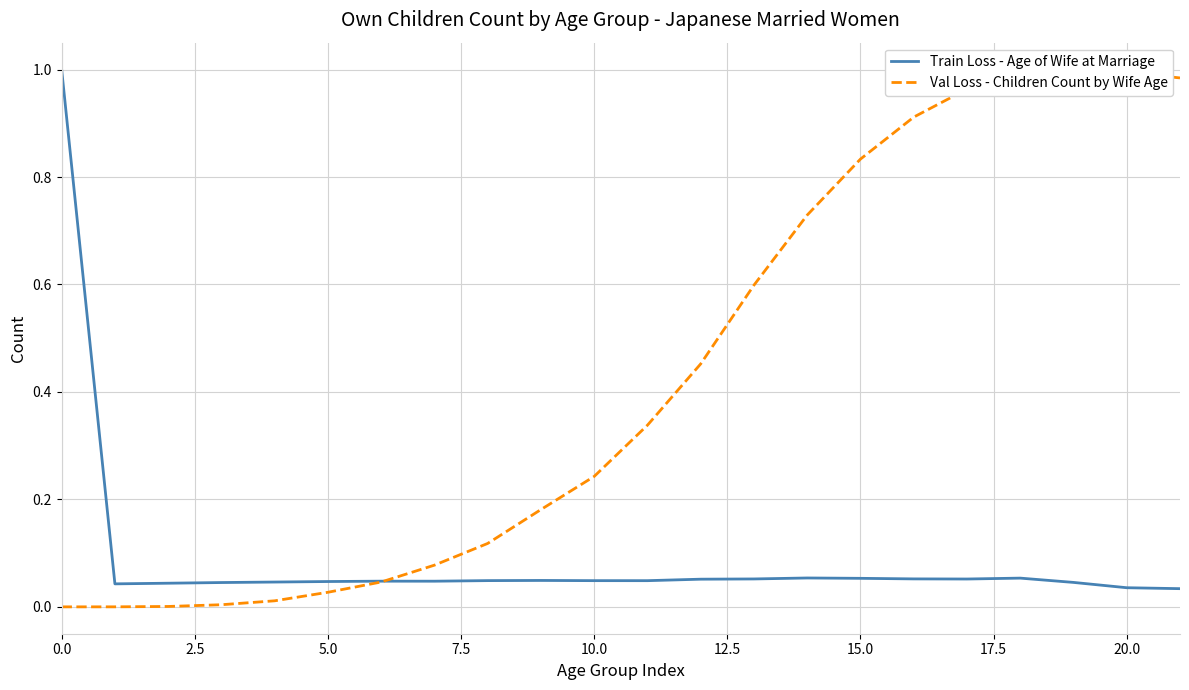

Which category has the highest value in the Val Loss - Children Count by Wife Age series?

19